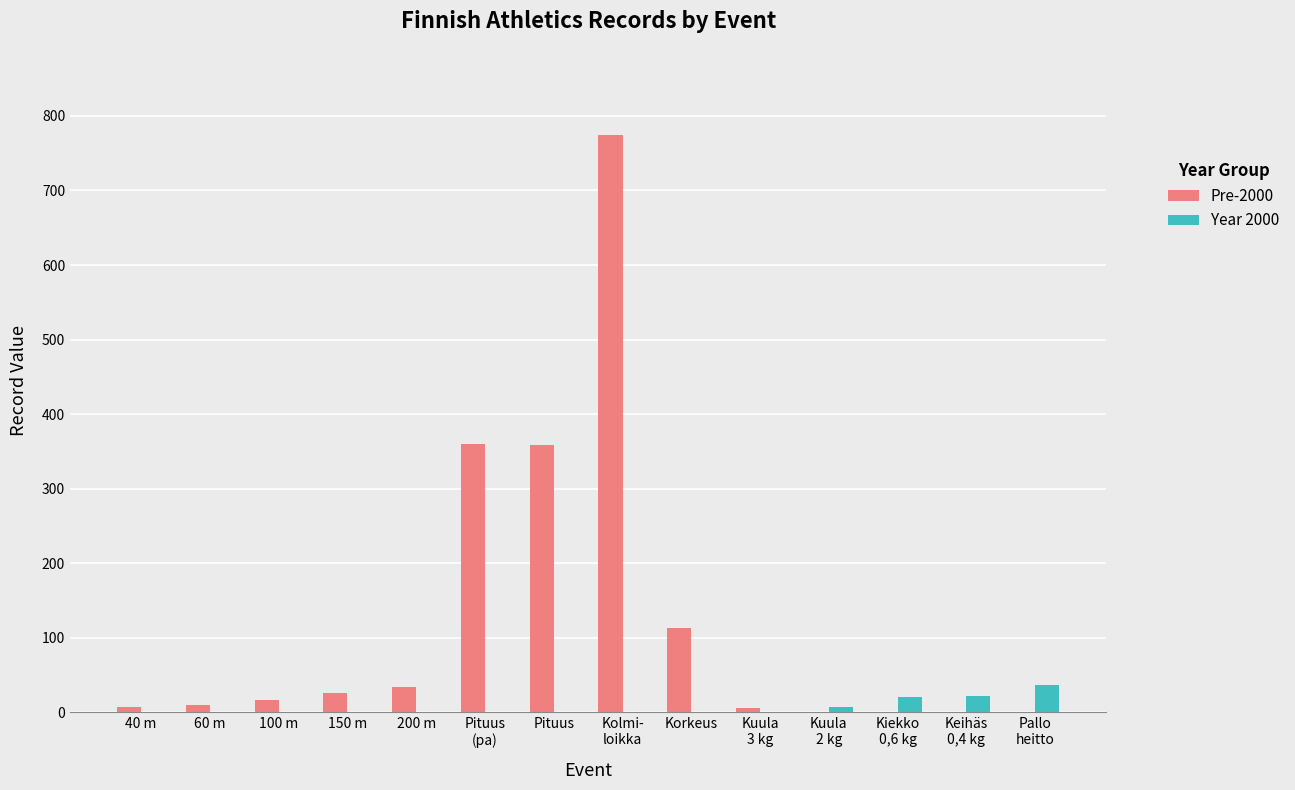

What is the spread (max minus min) of values at 40 m?

6.9